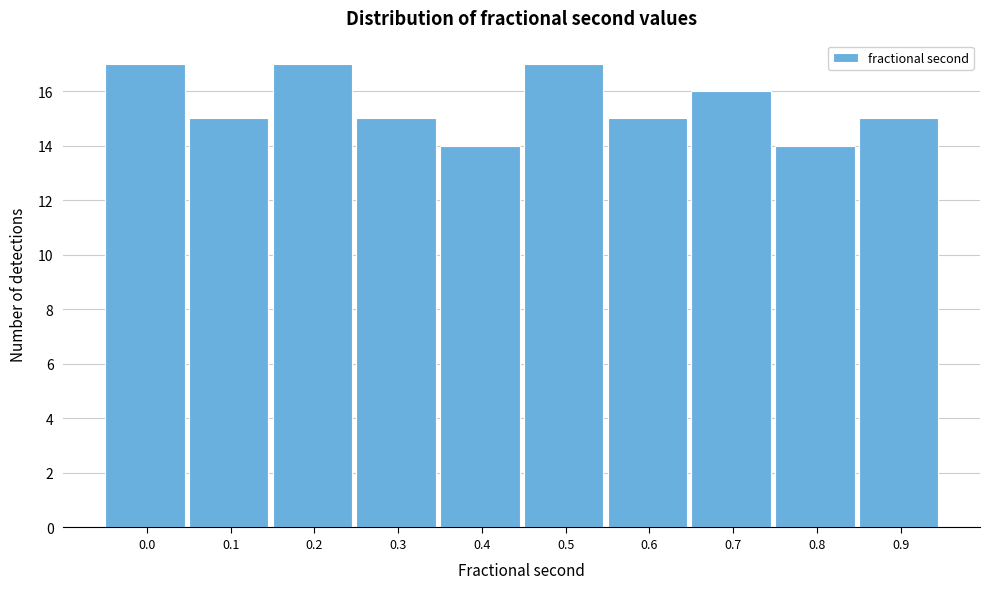

Reading left to right, list all the values displayed in this chart.

17	15	17	15	14	17	15	16	14	15